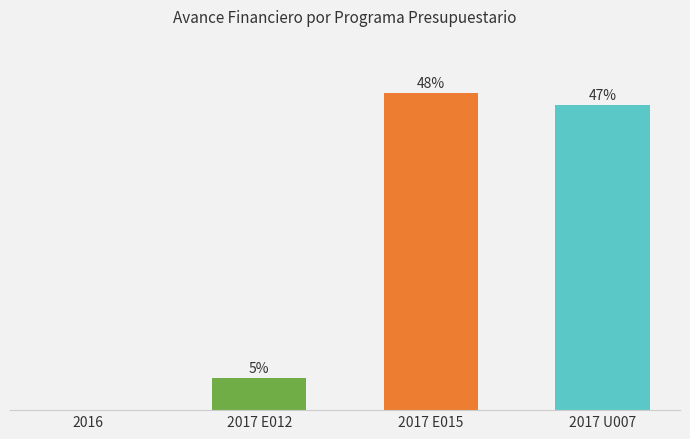

List the labels in order of value, largest first.

2017 E015, 2017 U007, 2017 E012, 2016